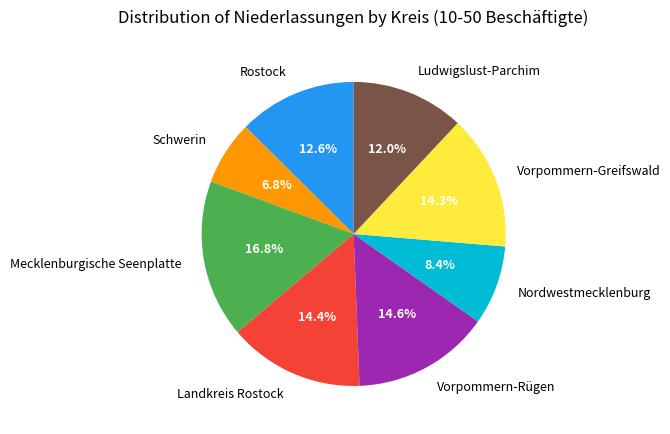

How many slices are in this pie chart?

8